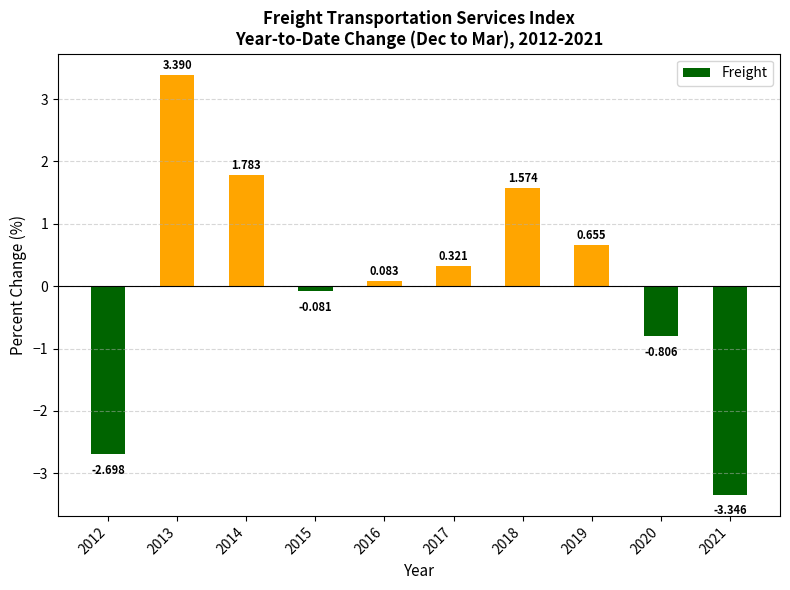

What is the value of the 6th bar from the left?

0.3